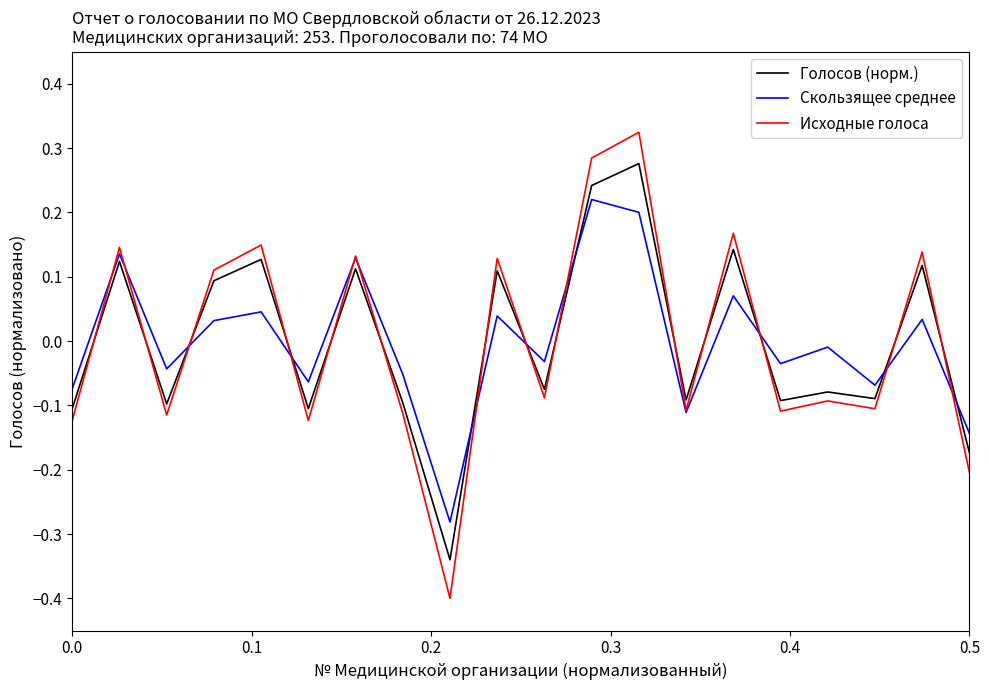

Which series has the largest range (max minus min)?

Исходные голоса